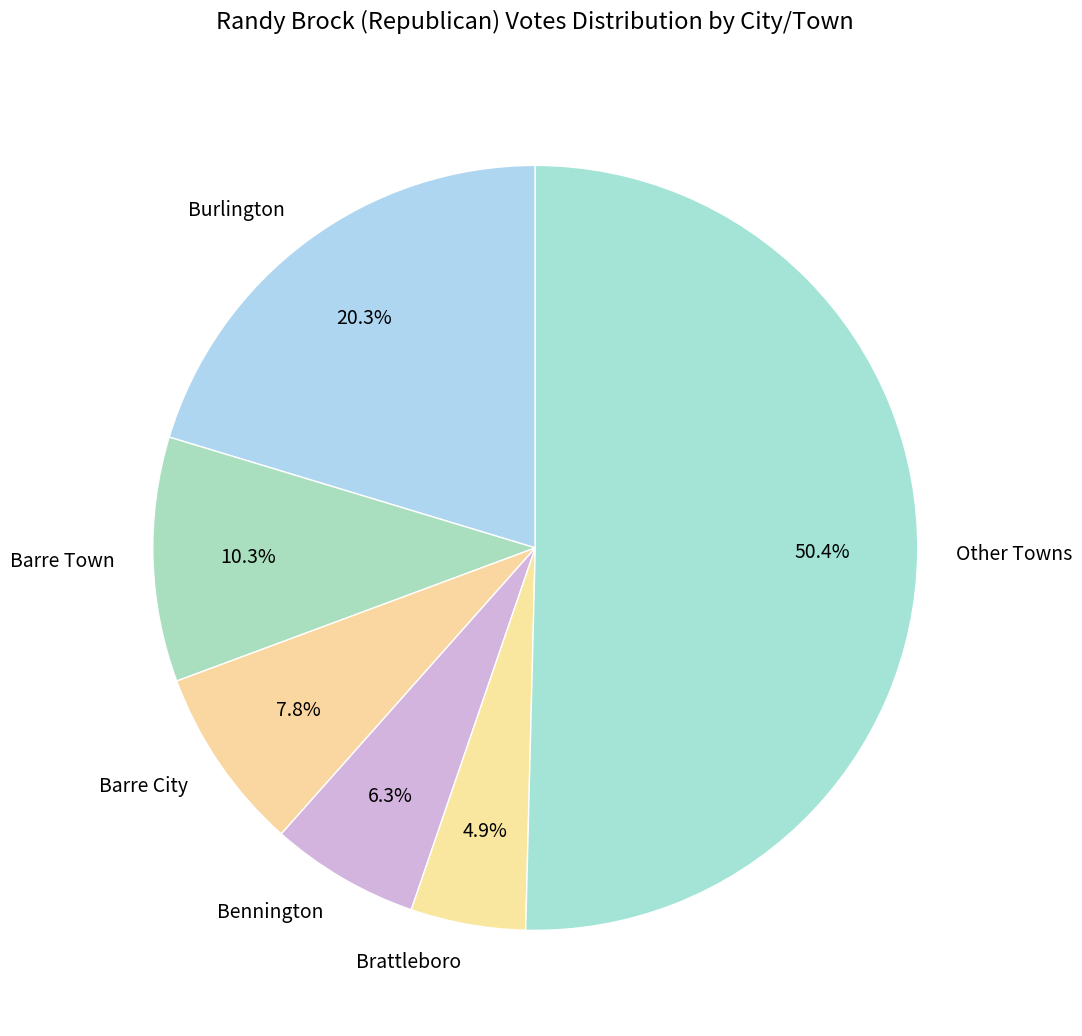

Rank the categories by value from lowest to highest.

Brattleboro, Bennington, Barre City, Barre Town, Burlington, Other Towns